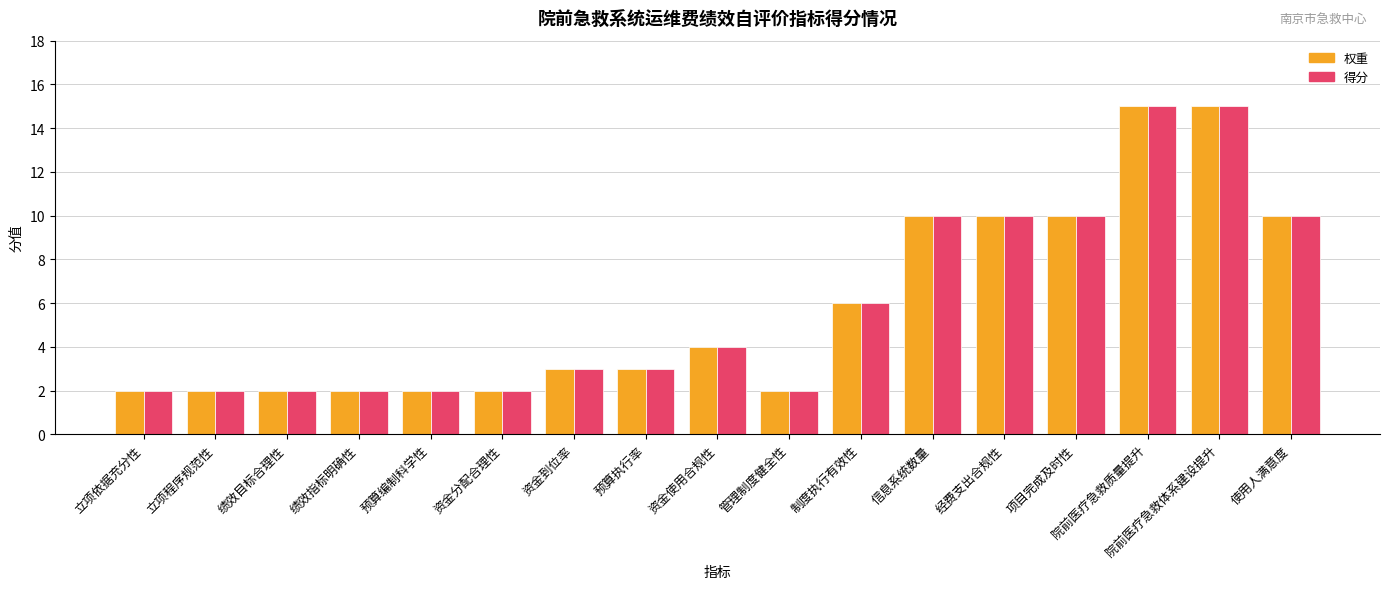

Is the value of 权重 at 管理制度健全性 greater than the value of 得分 at 经费支出合规性?

No